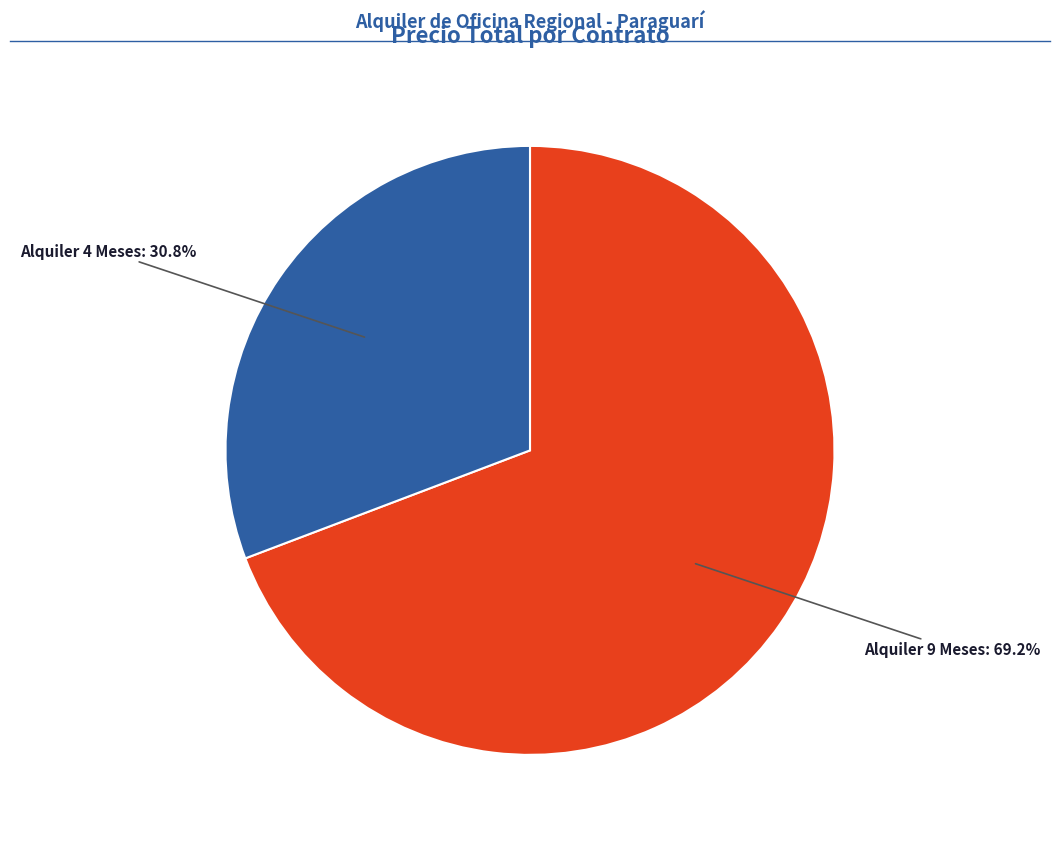

Is there any slice that represents more than half of the pie?

Yes